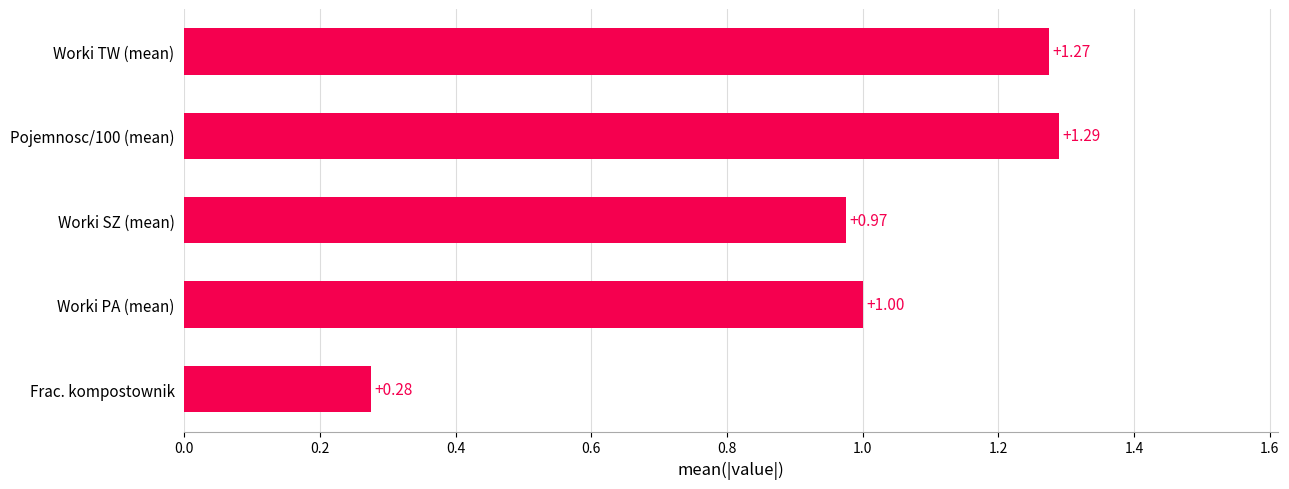

Where is the data nearest to the value 0?

Frac. kompostownik